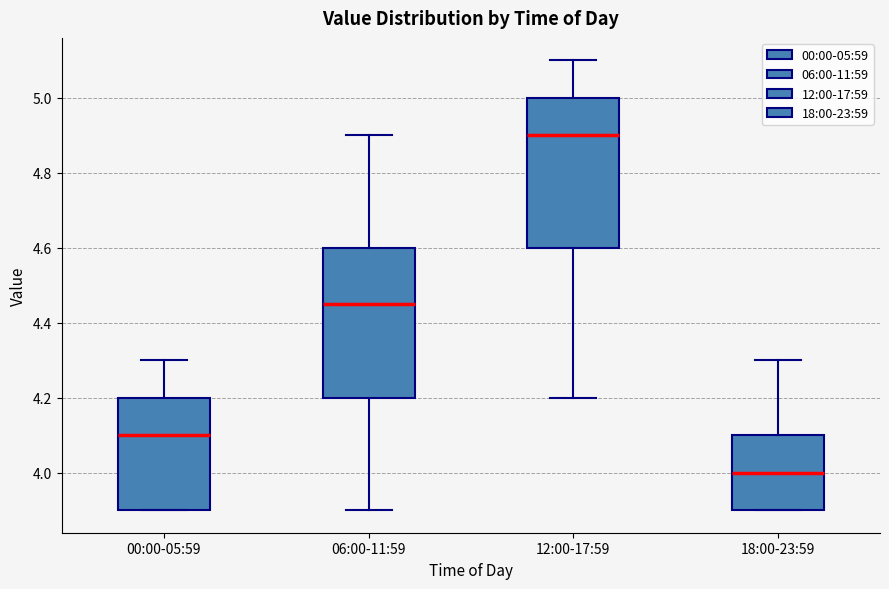

Where does the median line of the box for 00:00-05:59 sit on the y-axis? The values are not printed on the chart, so give them approximately, as read against the axis.

4.10